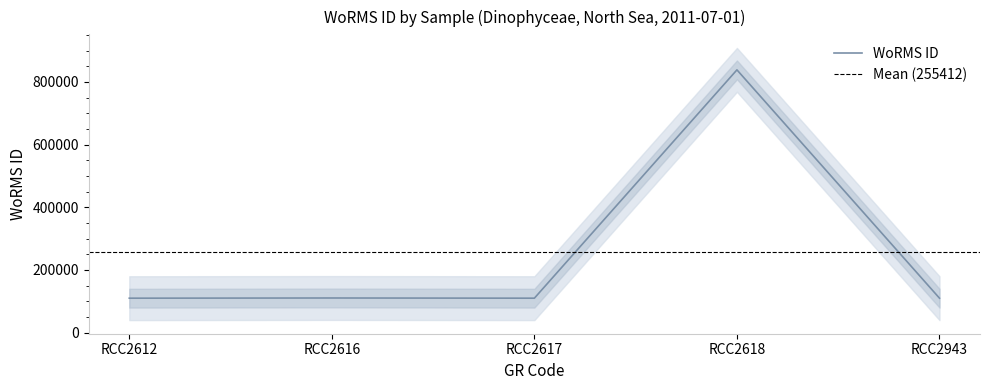

What is the ratio of the value at RCC2618 to the value at RCC2616?

7.6